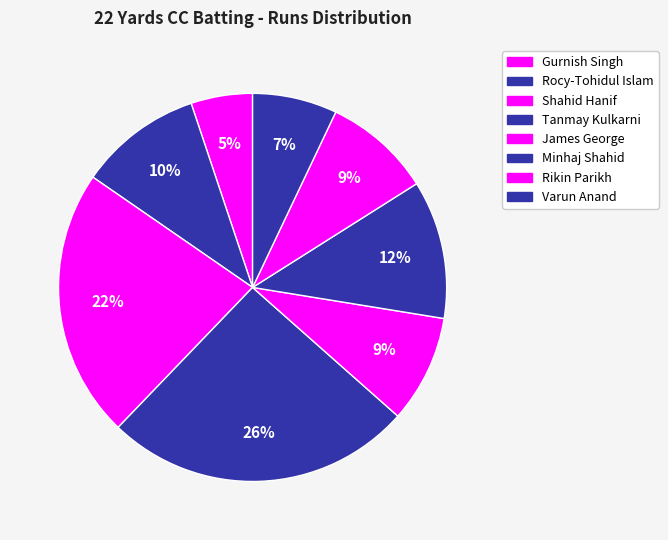

To the nearest percent, what portion does Shahid Hanif represent?

22%